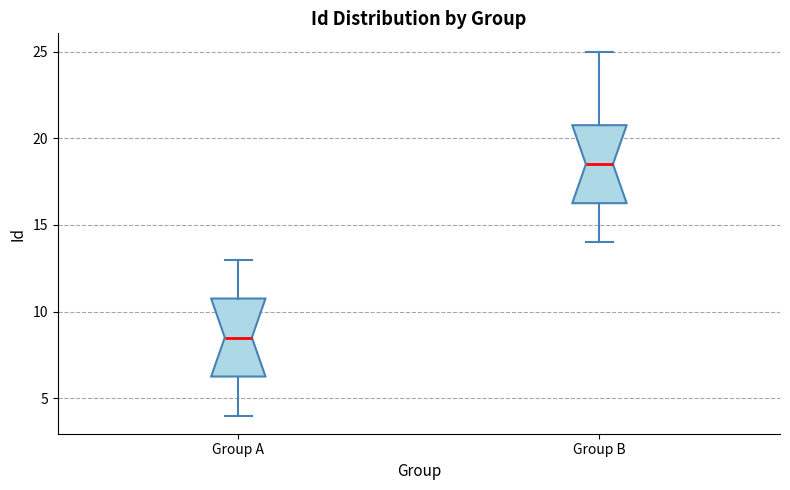

Which box's median line is the highest?

Group B